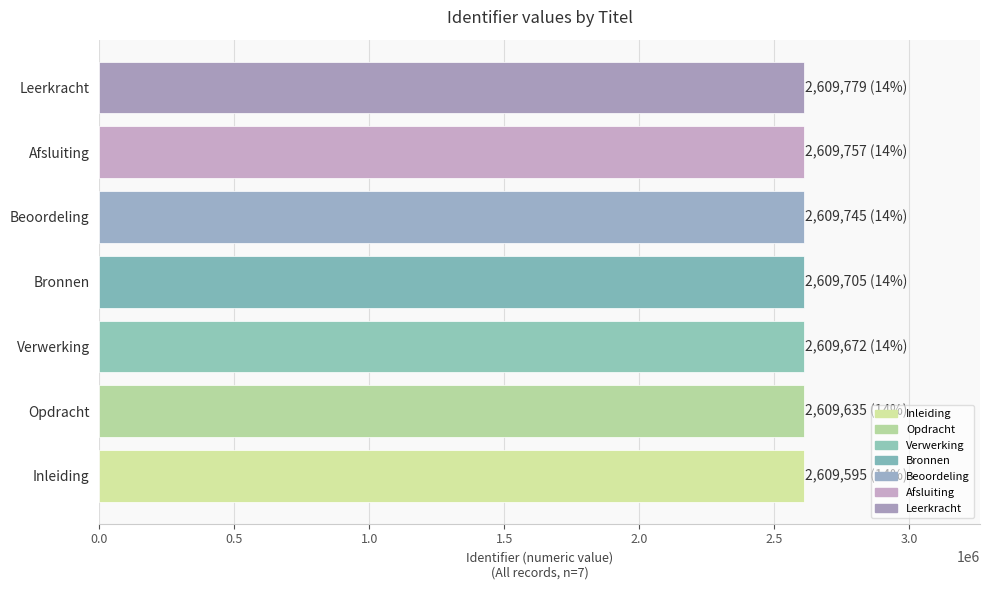

Count the number of categories in the chart.

7